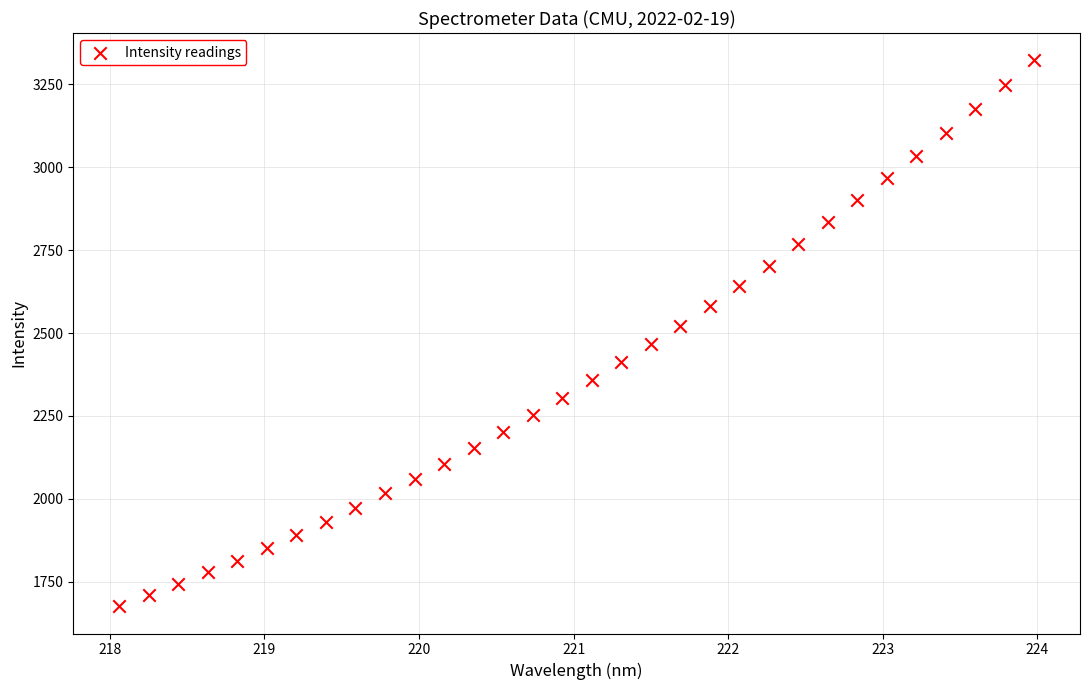

What is the range of Y values (max minus min)?

1645.0